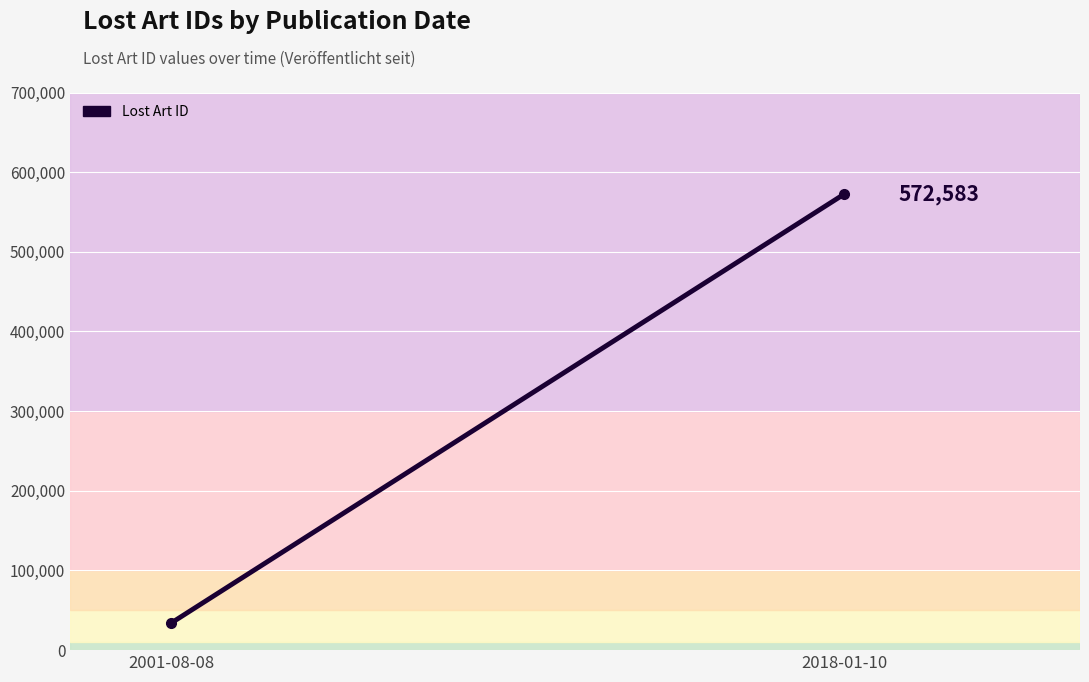

Where is the data nearest to the value 303281?

2001-08-08